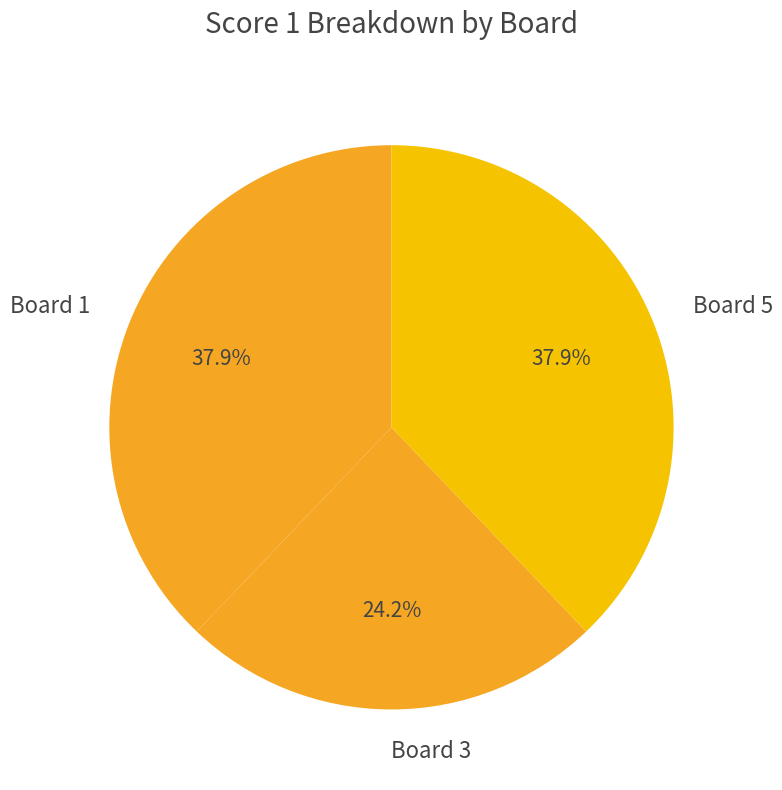

Does Board 3 account for over 50% of the chart?

No